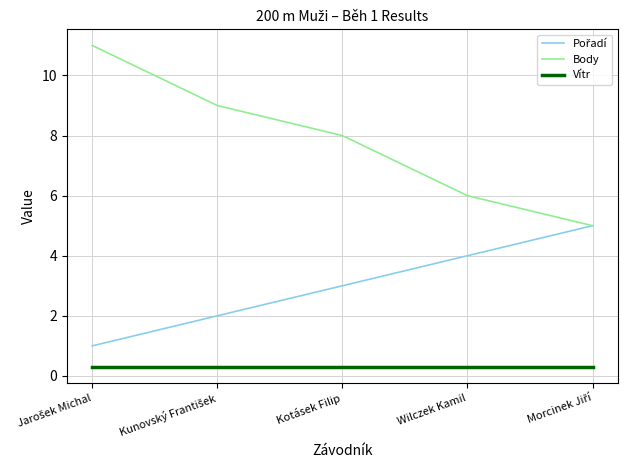

True or false: Vítr and Body intersect in this chart.

False